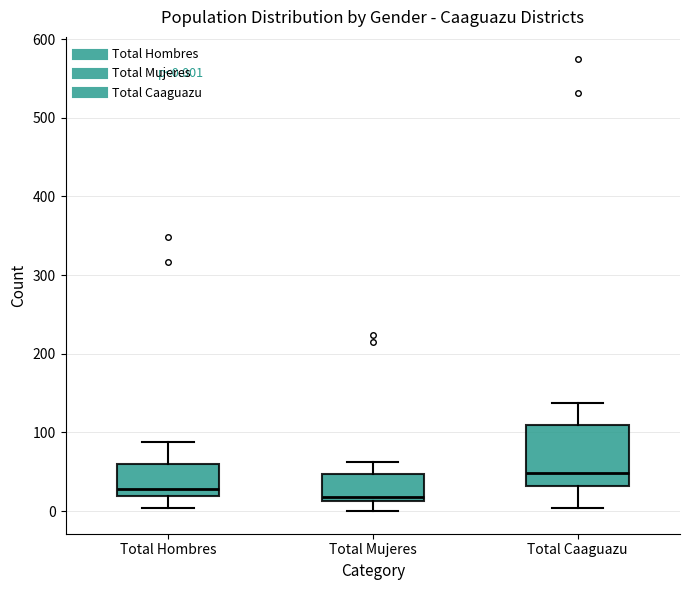

Which box's median line is the highest?

Total Caaguazu